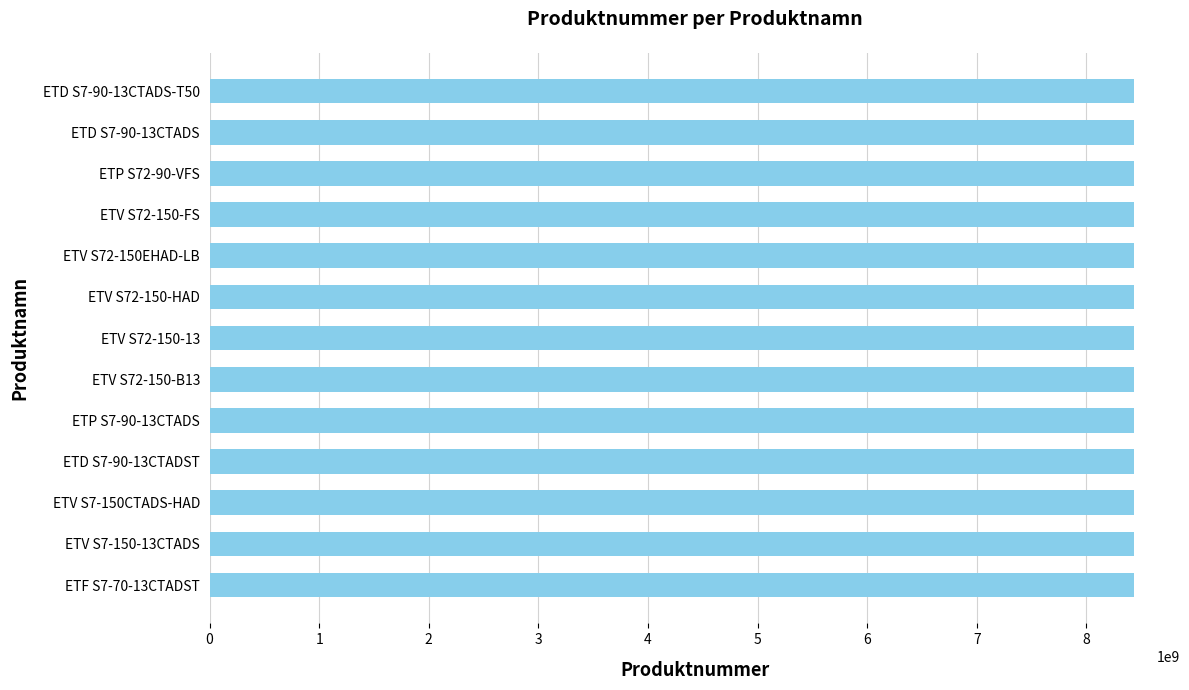

What is the average value?

8433074282